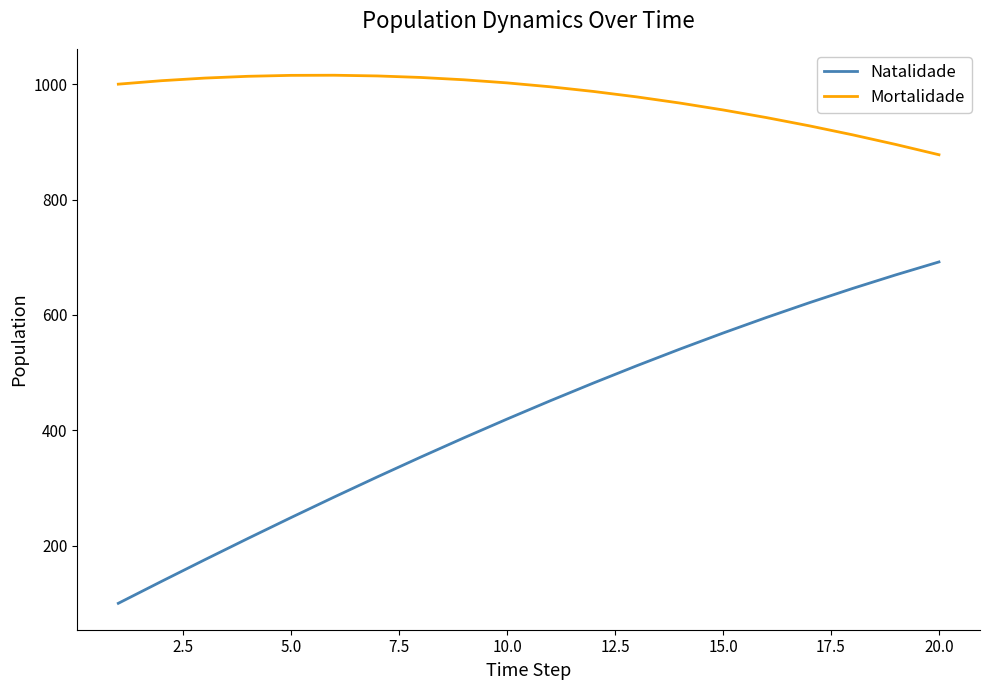

List the series in order of their overall mean, lowest first.

Natalidade, Mortalidade